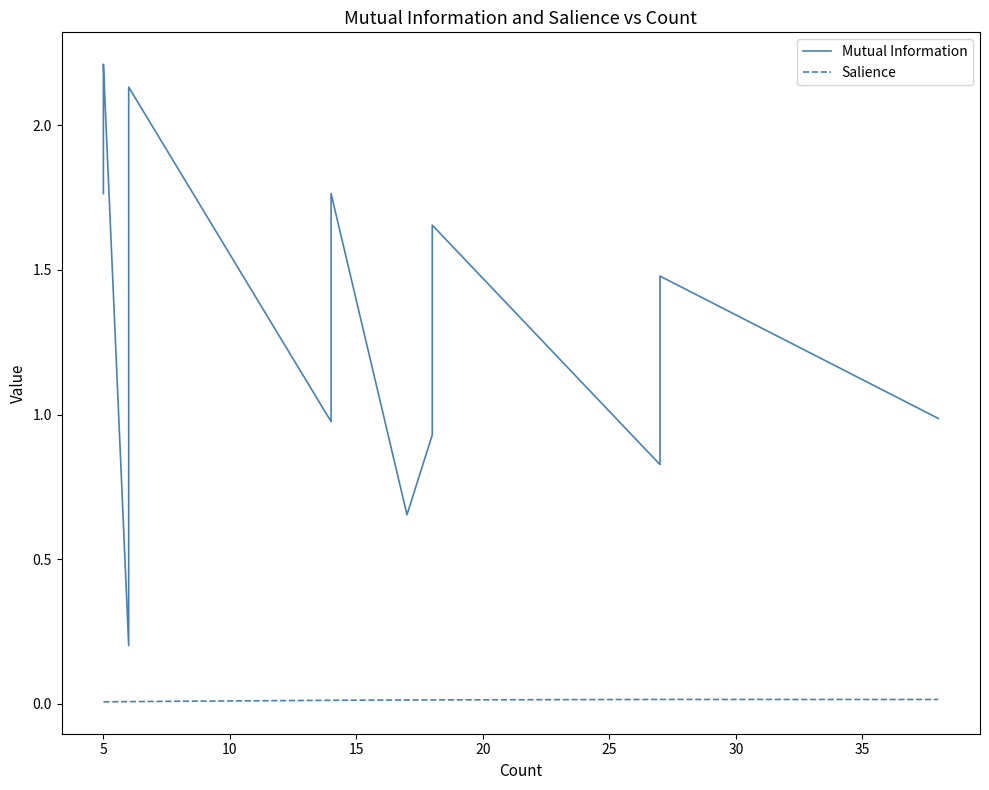

What is the minimum value for Mutual Information?

0.2